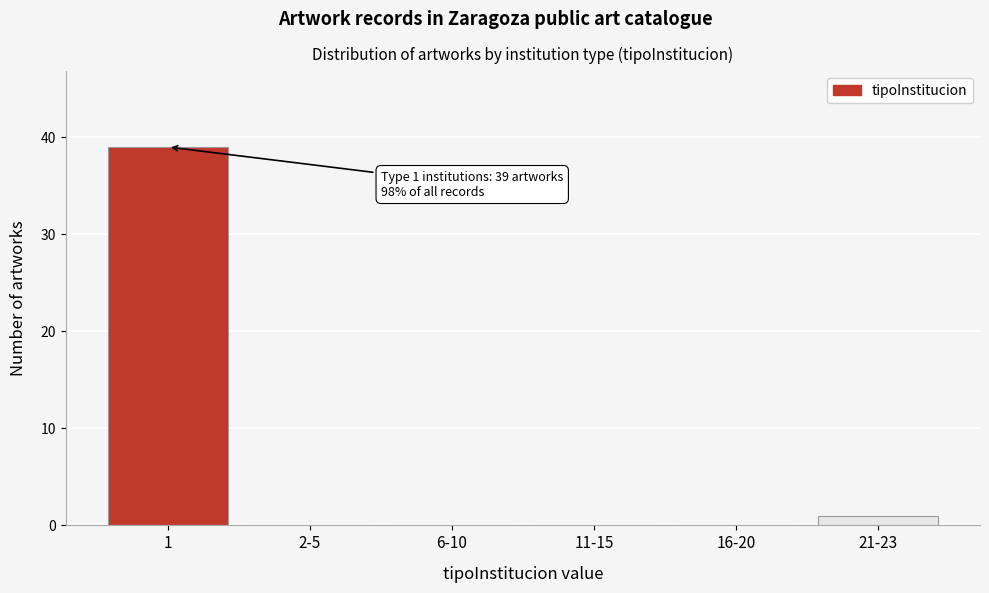

Reading left to right, extract all data points from this chart.

1=39	2-5=0	6-10=0	11-15=0	16-20=0	21-23=1